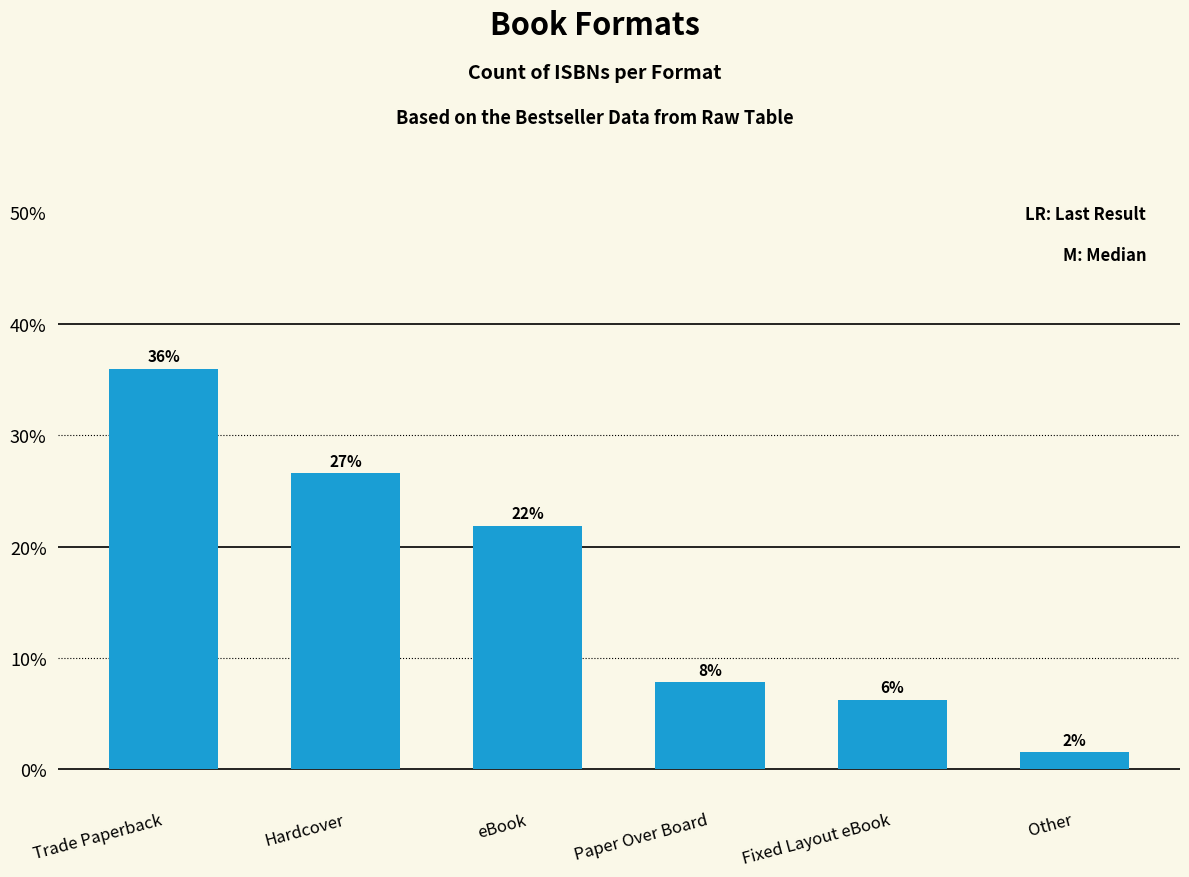

Are the bars horizontal?

No